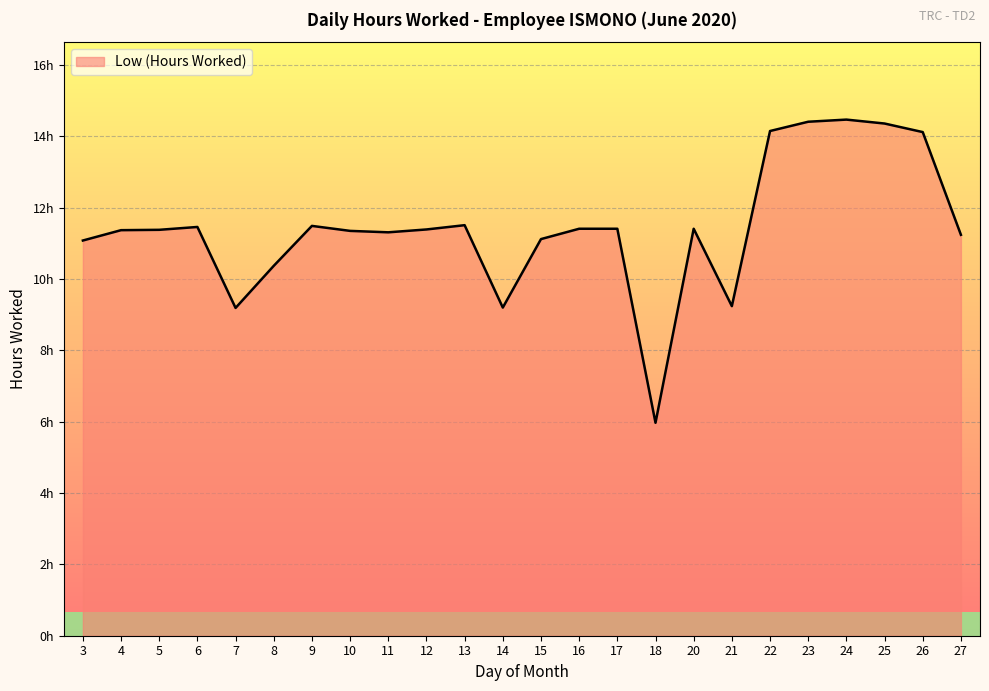

What is the change in value from 7 to 17?

+2.2